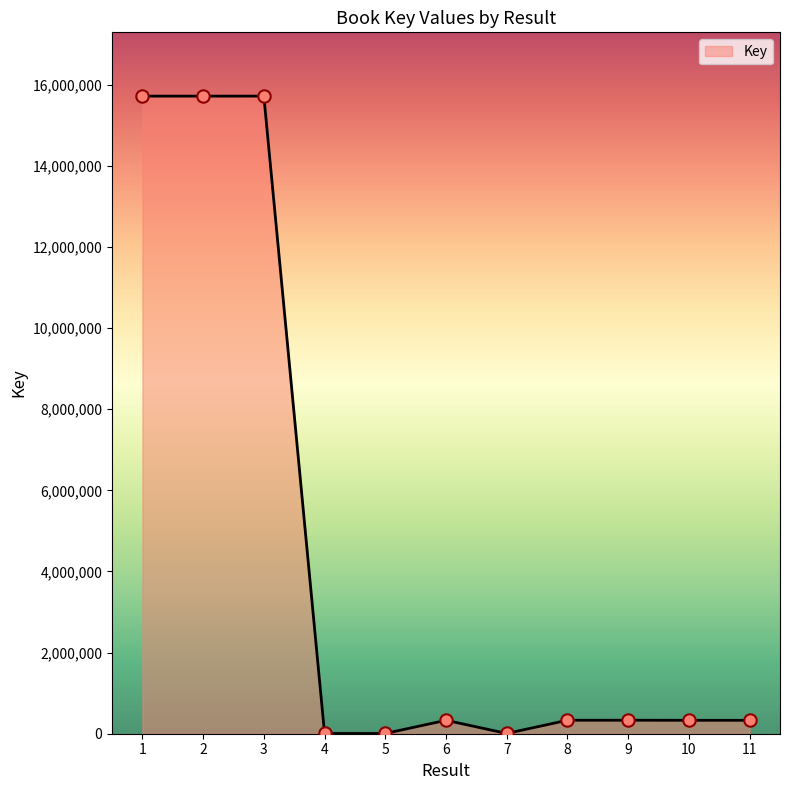

What is the change in value from 1 to 8?

-15385706